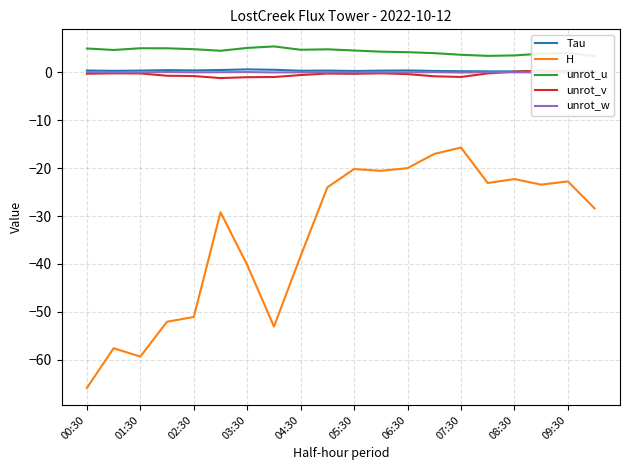

True or false: unrot_v and unrot_u cross at least once.

False